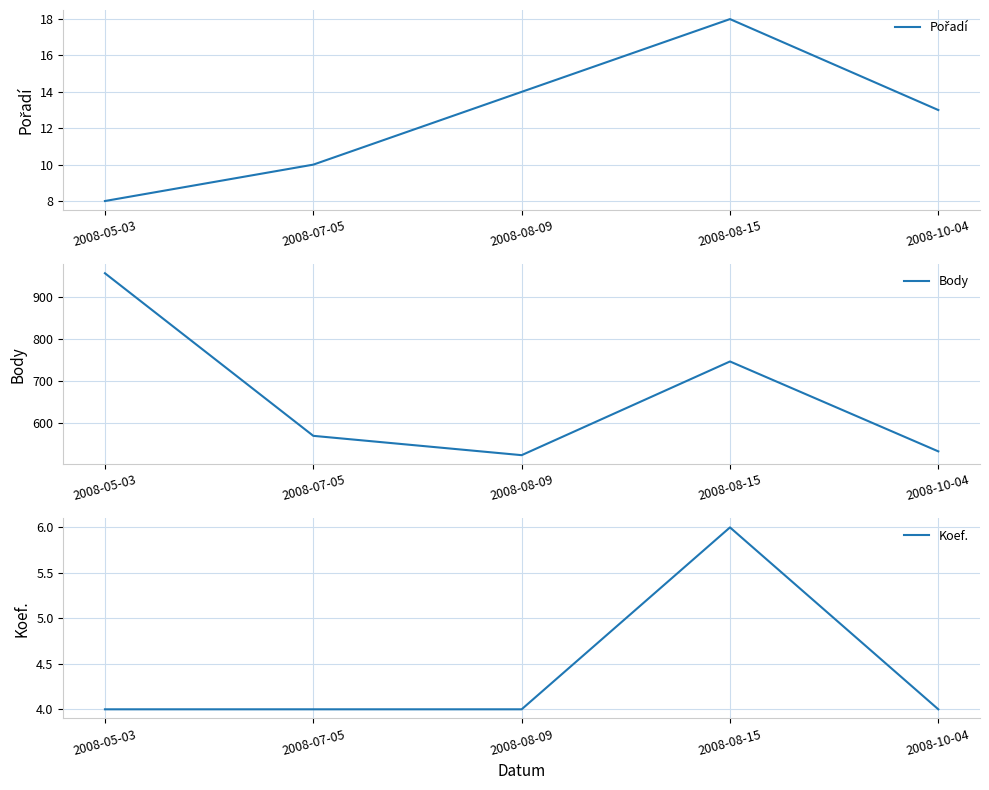

At how many categories does at least one series exceed 29?

5